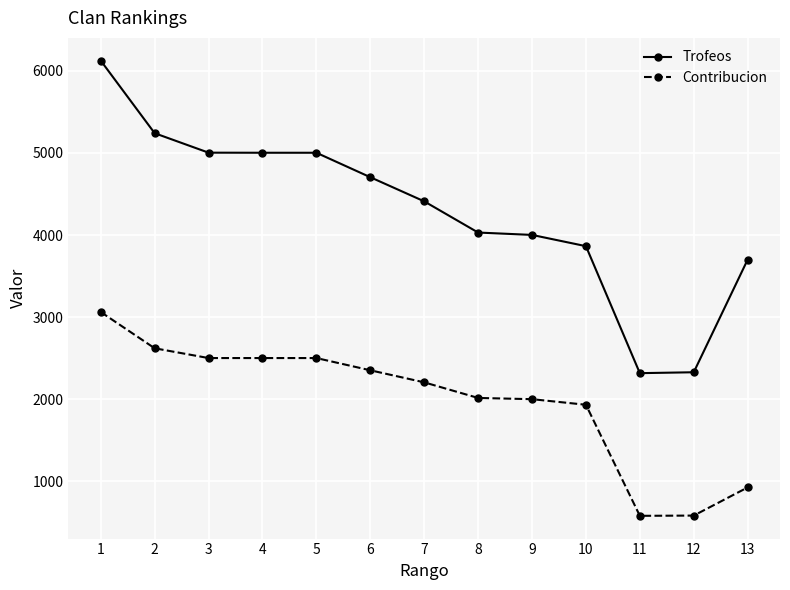

List the series in order of their peak value, highest first.

Trofeos, Contribucion